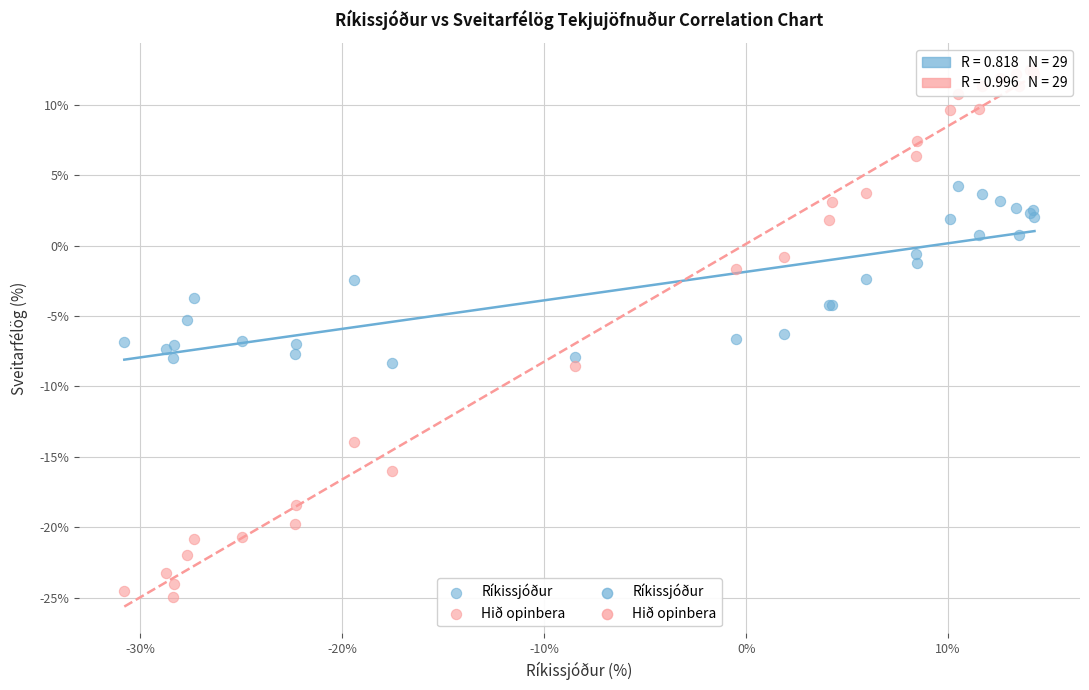

What is the X range (max minus min) for the scatter plot?

45.1